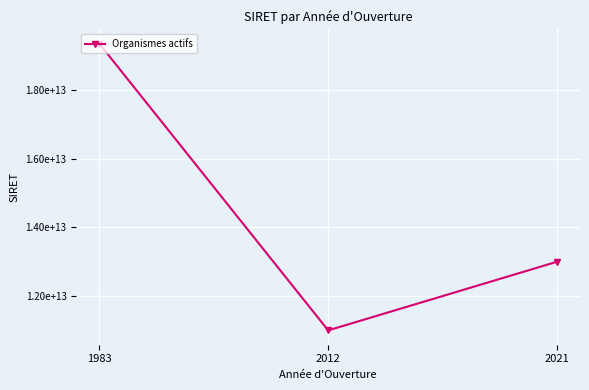

Does the chart have visible grid lines?

Yes